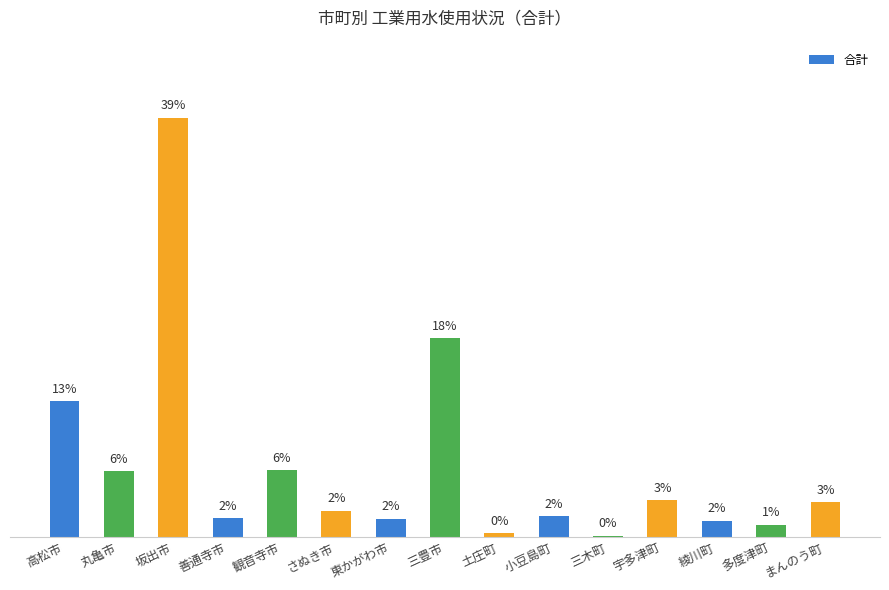

Are the bars grouped side by side (vs. stacked)?

No